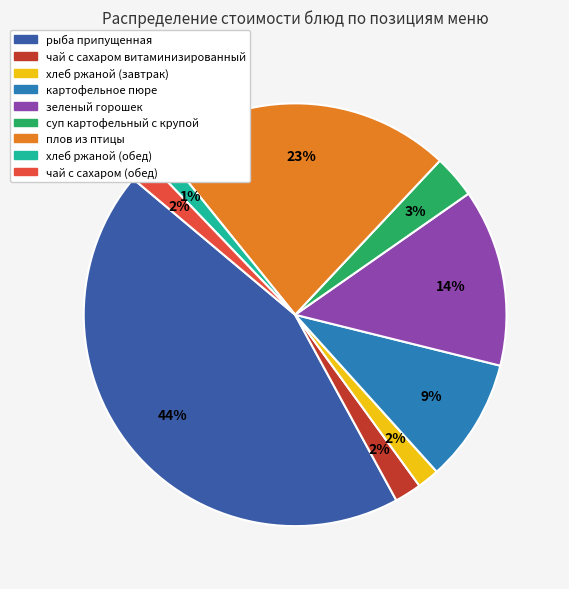

Does any single category account for the majority?

No